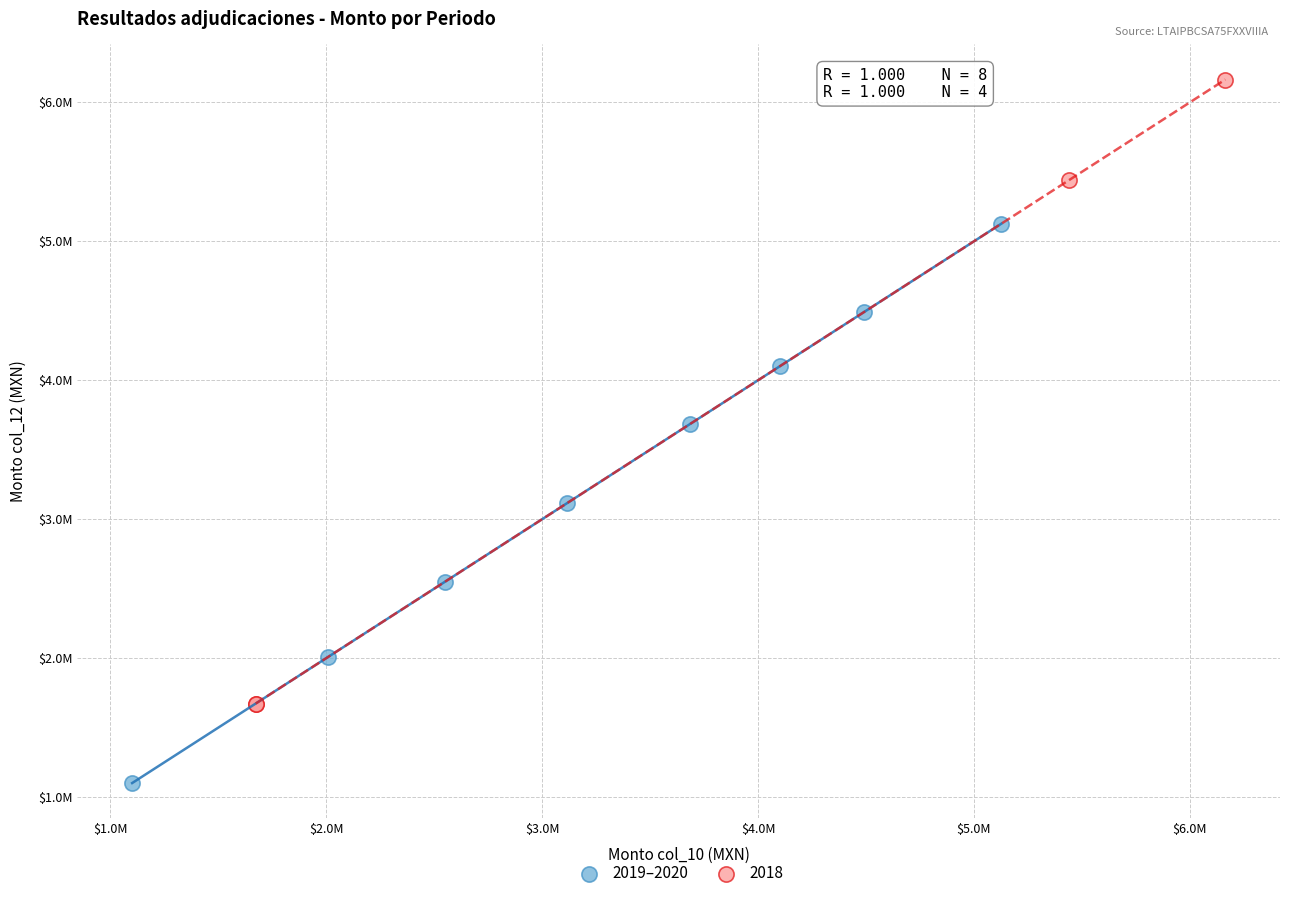

What are all the series names shown in the legend?

2019–2020, 2018